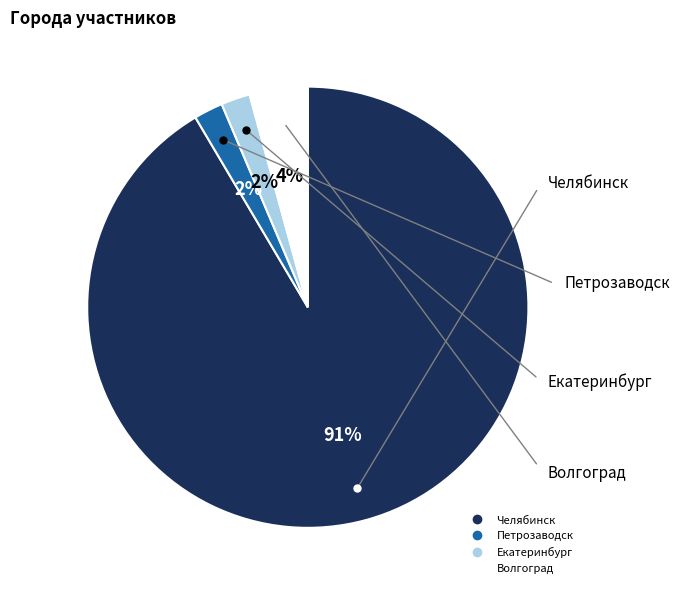

Is there a majority slice in this chart?

Yes